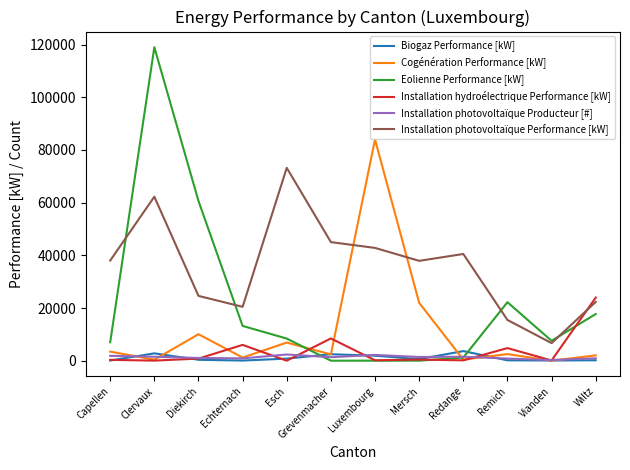

What is the approximate value of Cogénération Performance [kW] at Mersch?

21958.0